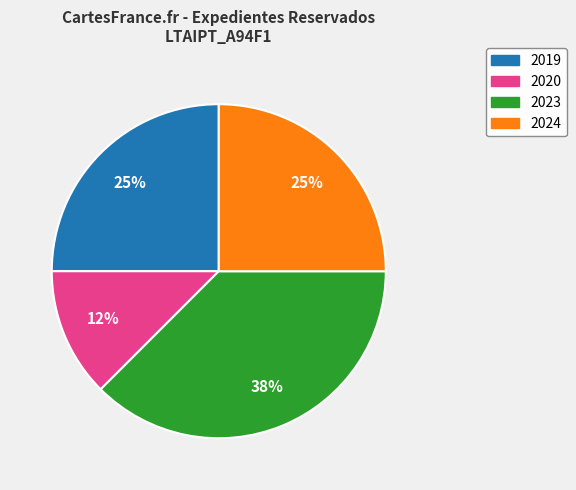

Is there a majority slice in this chart?

No